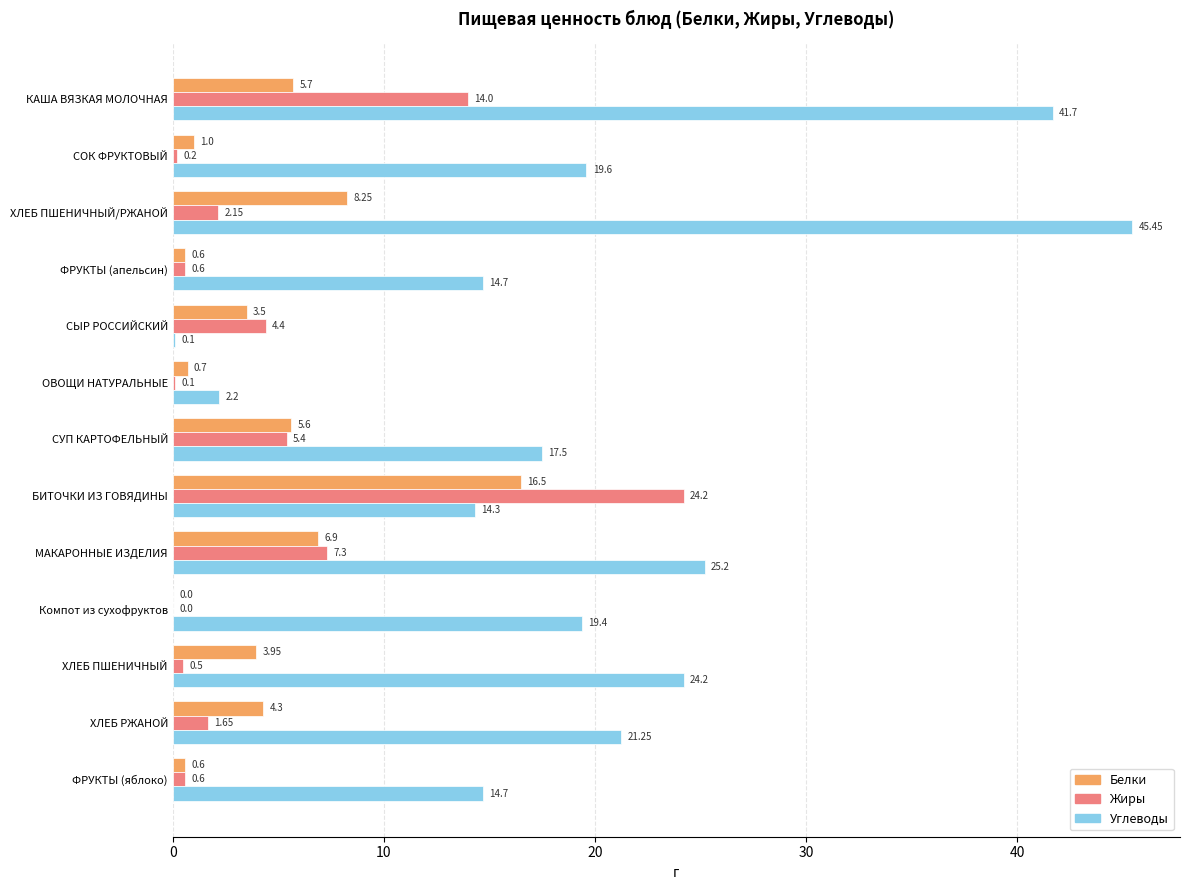

Between СЫР РОССИЙСКИЙ and ФРУКТЫ (яблоко), which series saw the biggest shift?

Углеводы